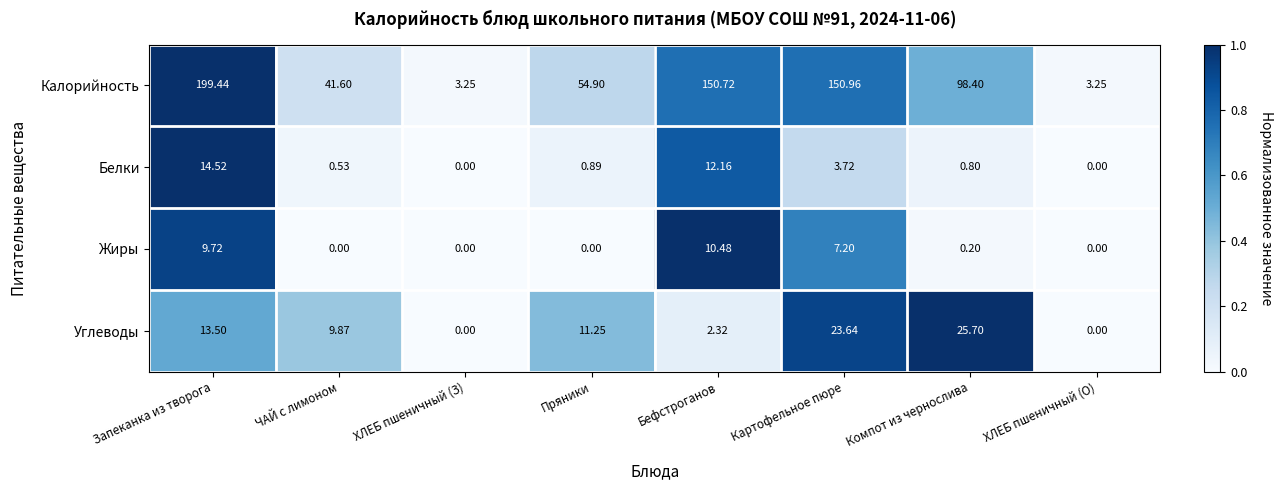

Which series has the widest spread of values?

Калорийность